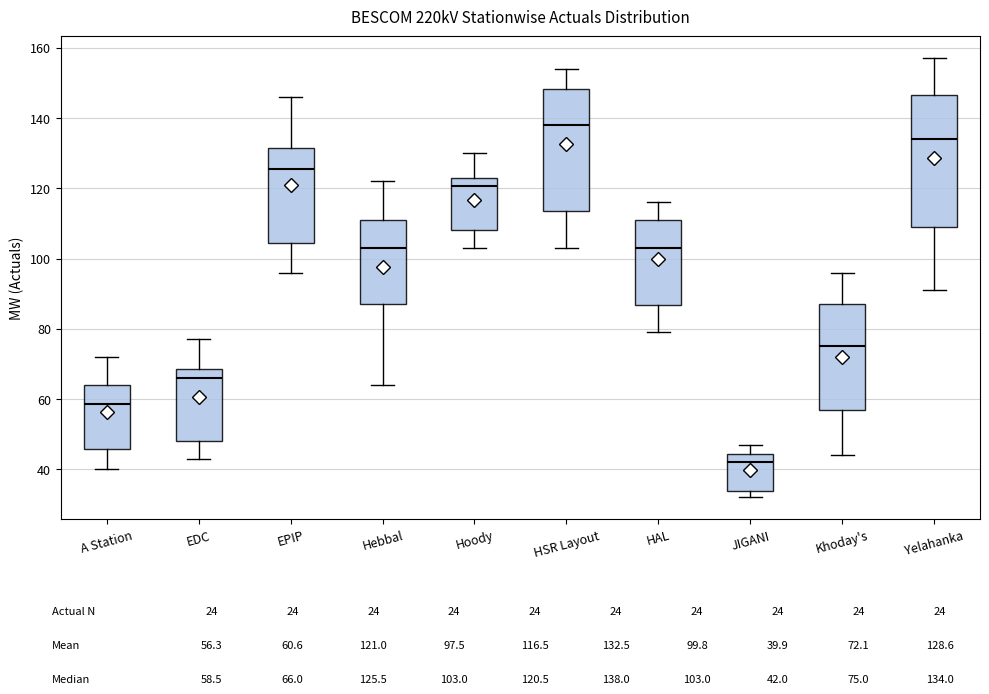

Which box is the tallest, from its lower edge to its upper edge?

Yelahanka